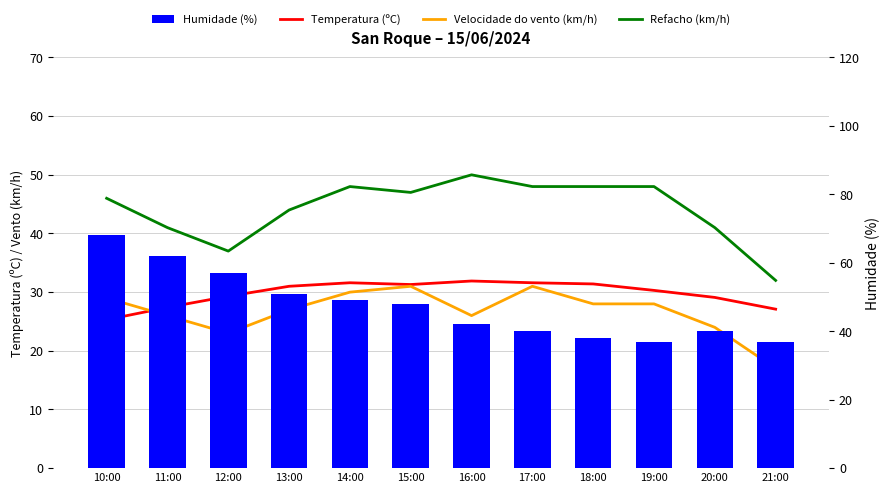

How many values in the Velocidade do vento (km/h) series exceed 28?

4